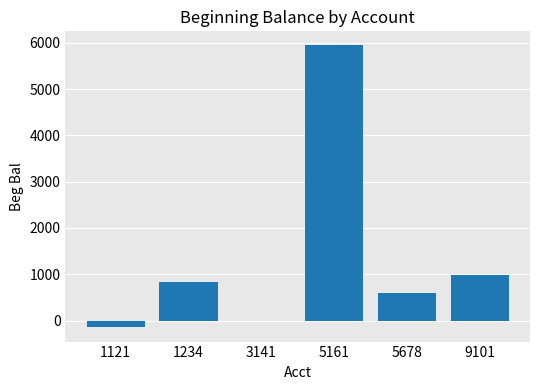

What is the sum of all values?

8201